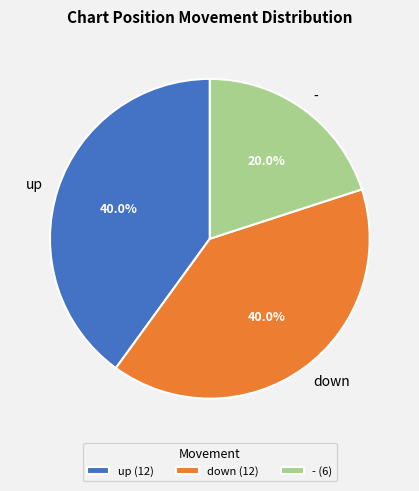

Combined, do - and up account for over 50%?

Yes